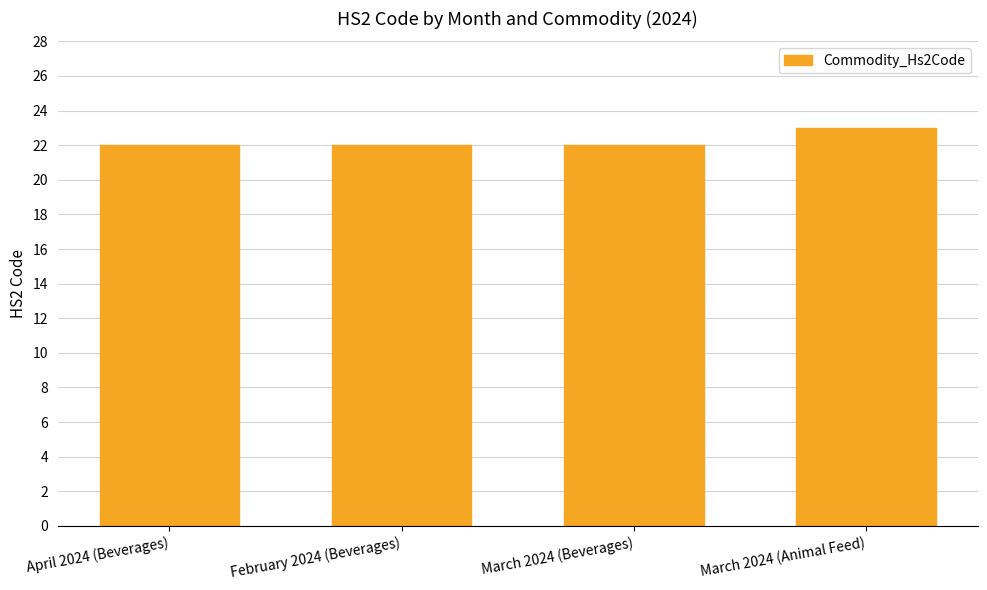

What is the minimum value shown in the chart?

22